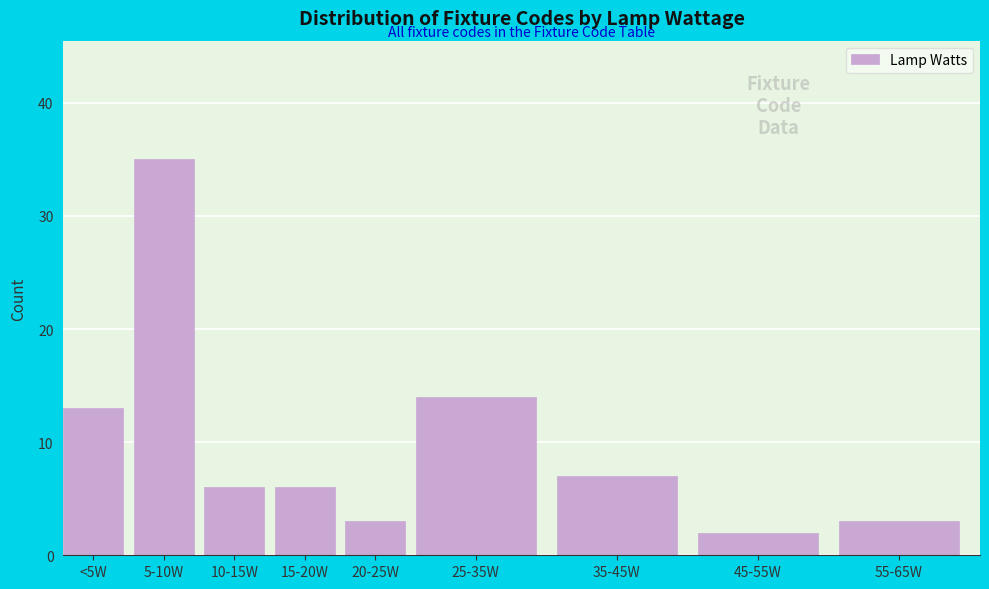

Reading right to left, what are all the values shown in this chart?

3	2	7	14	3	6	6	35	13